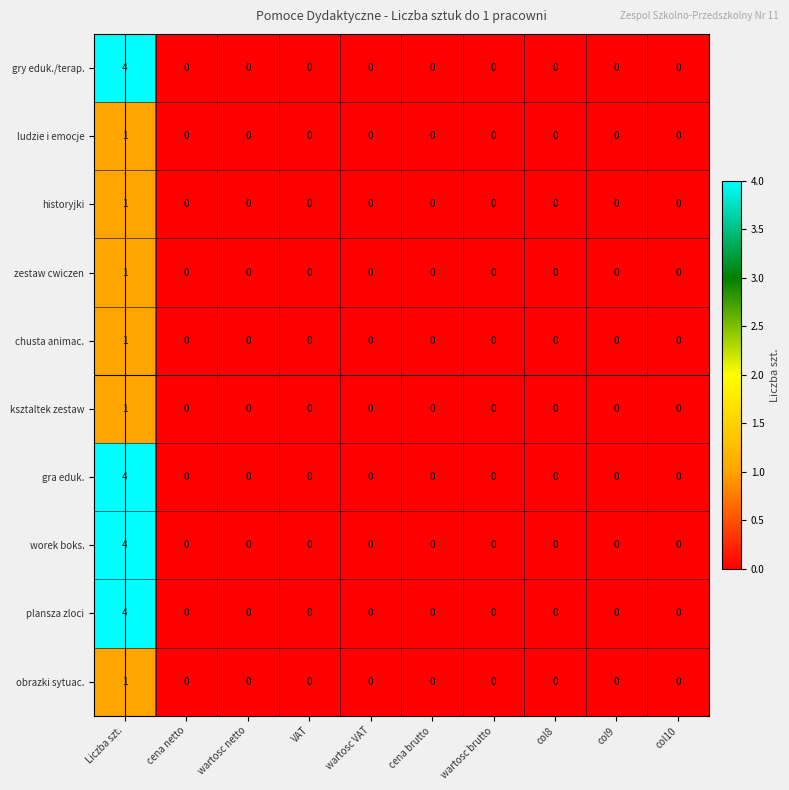

What is the difference between the maximum and minimum values in the plansza zloci series?

4